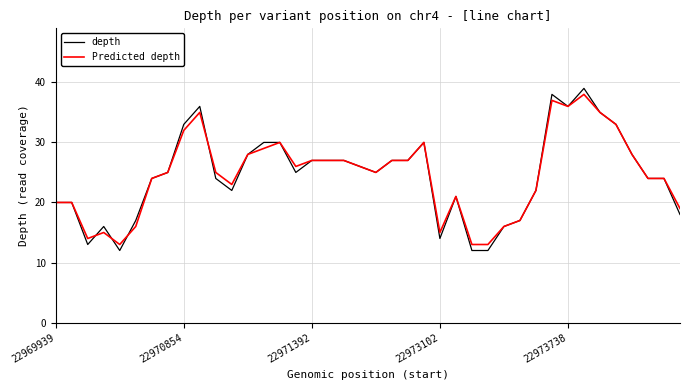

Which series has the largest range (max minus min)?

depth